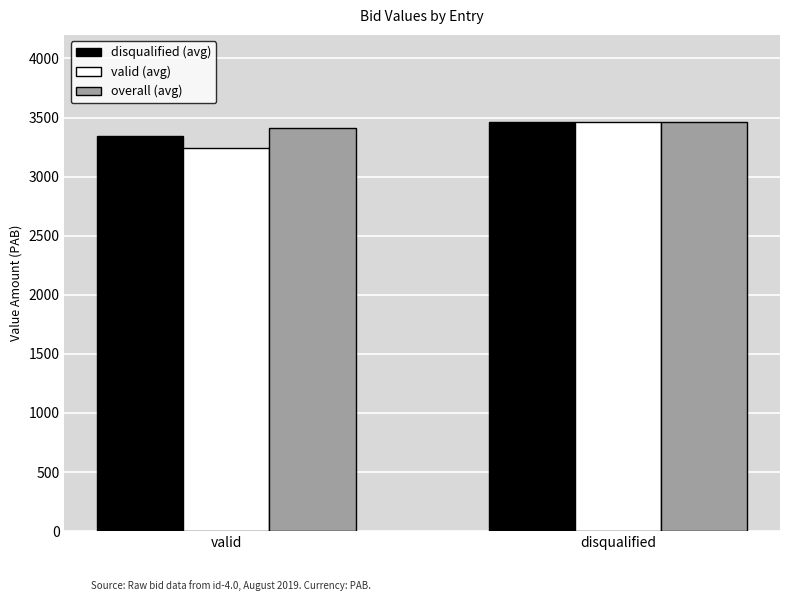

What is the minimum value for disqualified (avg)?

3343.0